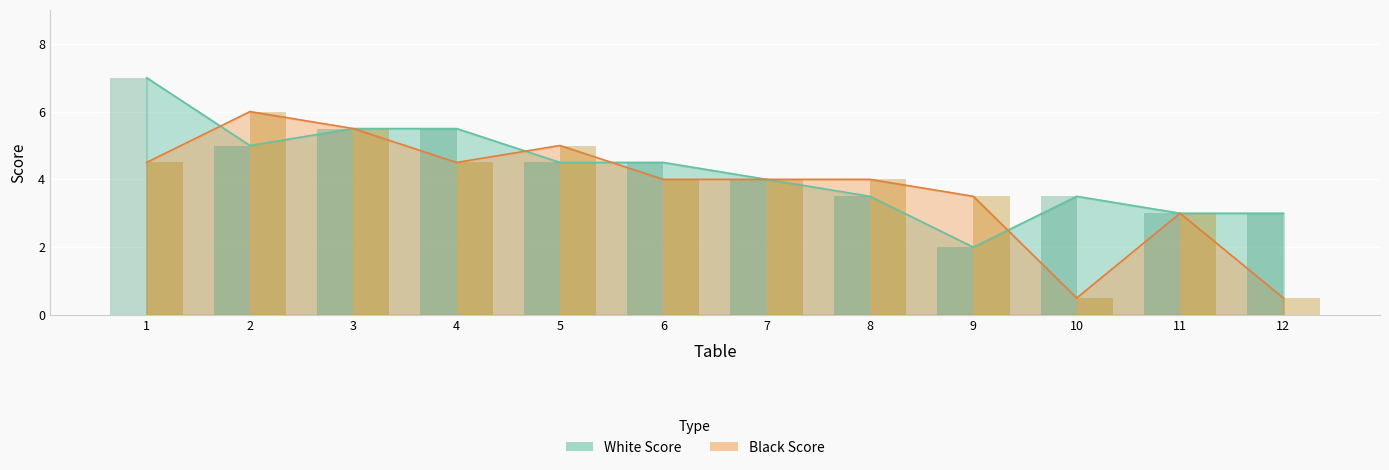

At which category does the chart reach its minimum across all series?

10